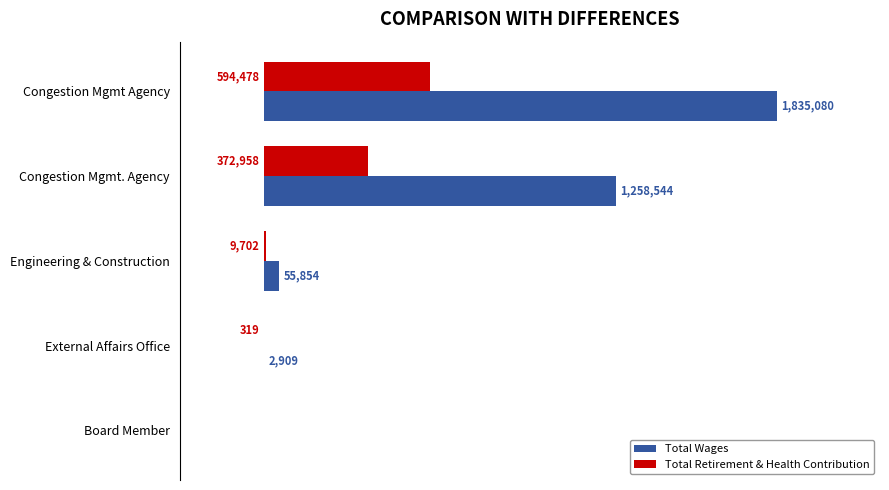

At which category is the sum across all series the highest?

Congestion Mgmt Agency